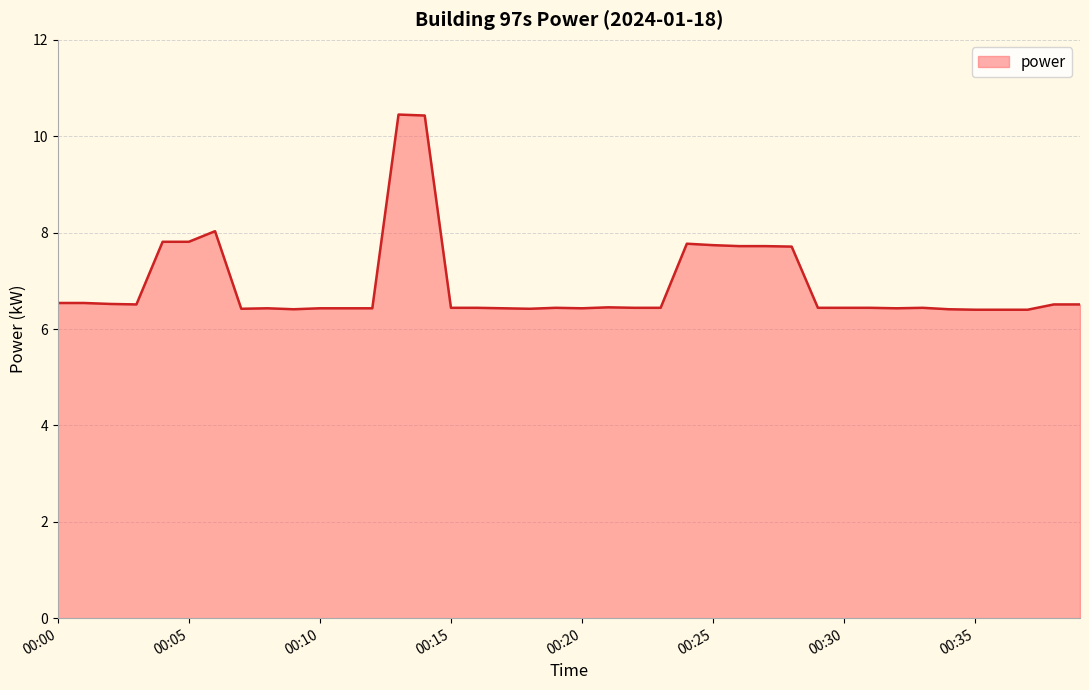

What is the sum of all values?

276.6